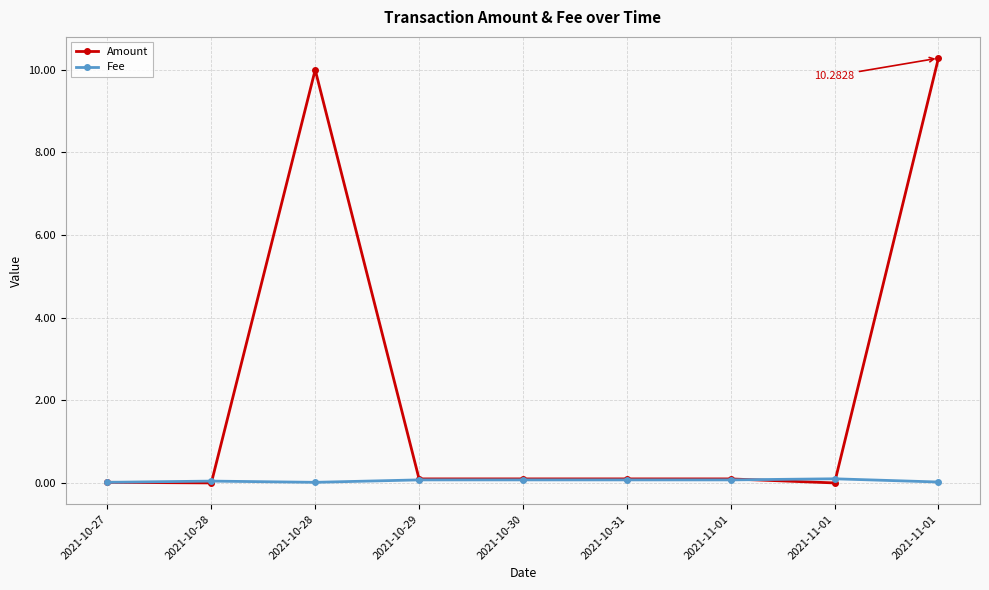

Count the number of categories in the chart.

9